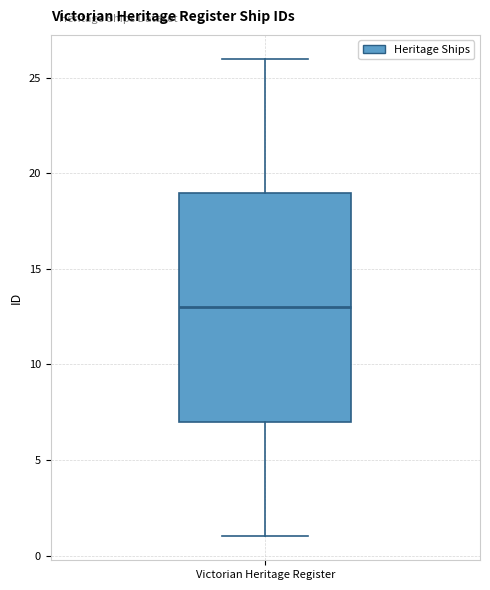

Read this box plot against the y-axis: the position of the median line, the range covered by the box, and the ends of both whiskers. The values are not printed on the chart, so give them approximately, as read against the axis.

median 13, box 7 to 19, whiskers 1 to 26